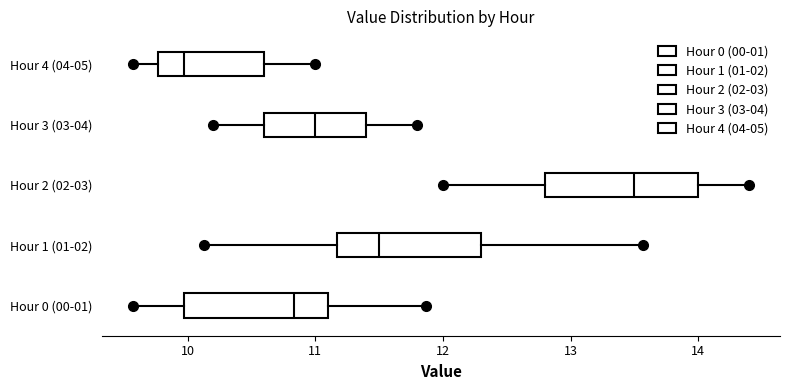

Reading bottom to top, transcribe this box plot: for each box, give where its median line is, the range the box spans, and where its two whiskers end, as read against the x-axis. The values are not printed on the chart, so give them approximately, as read against the axis.

Hour 0 (00-01): median 10.8, box 10.0 to 11.1, whiskers 9.6 to 11.9
Hour 1 (01-02): median 11.5, box 11.2 to 12.3, whiskers 10.1 to 13.6
Hour 2 (02-03): median 13.5, box 12.8 to 14.0, whiskers 12.0 to 14.4
Hour 3 (03-04): median 11.0, box 10.6 to 11.4, whiskers 10.2 to 11.8
Hour 4 (04-05): median 10.0, box 9.8 to 10.6, whiskers 9.6 to 11.0